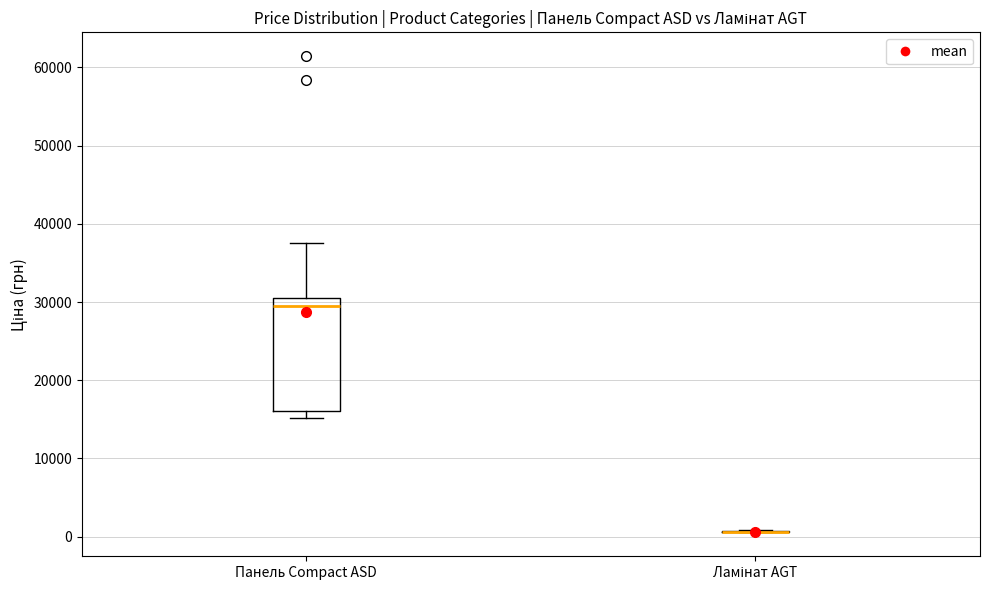

Which box is the tallest, from its lower edge to its upper edge?

Панель Compact ASD